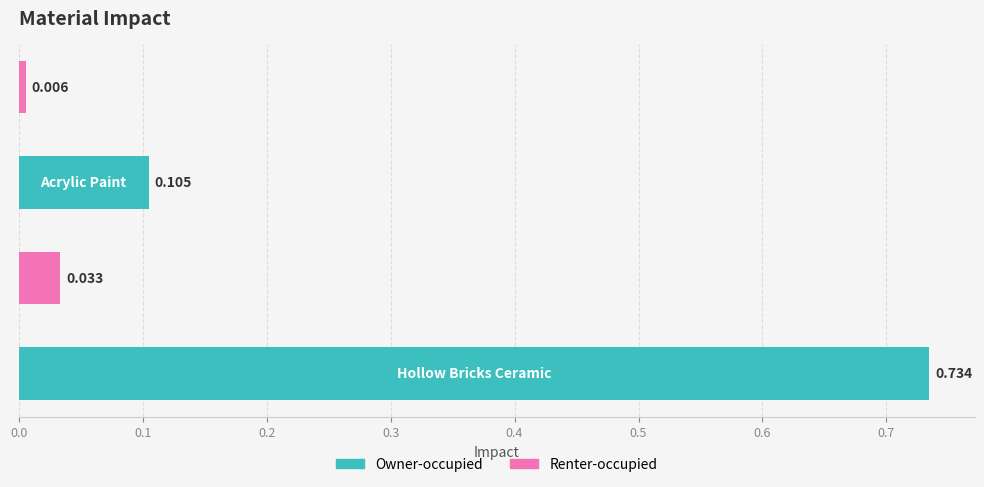

How many bars are there in total?

4